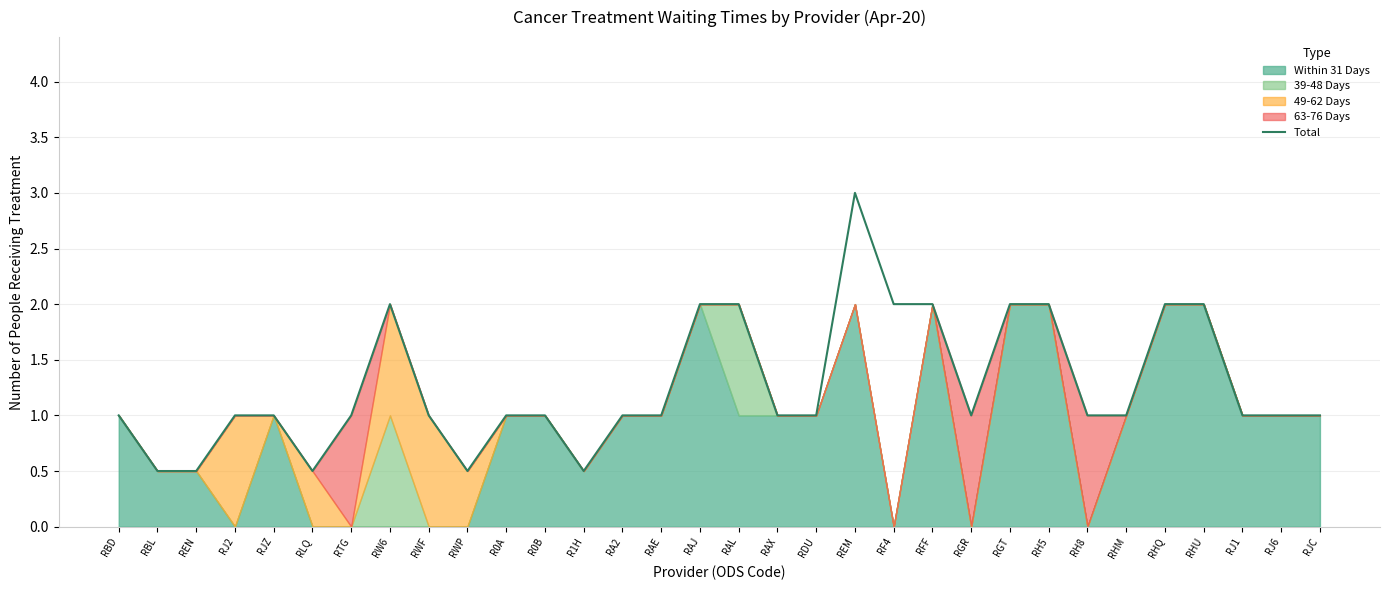

Which has a higher value, R1H or RA2?

RA2